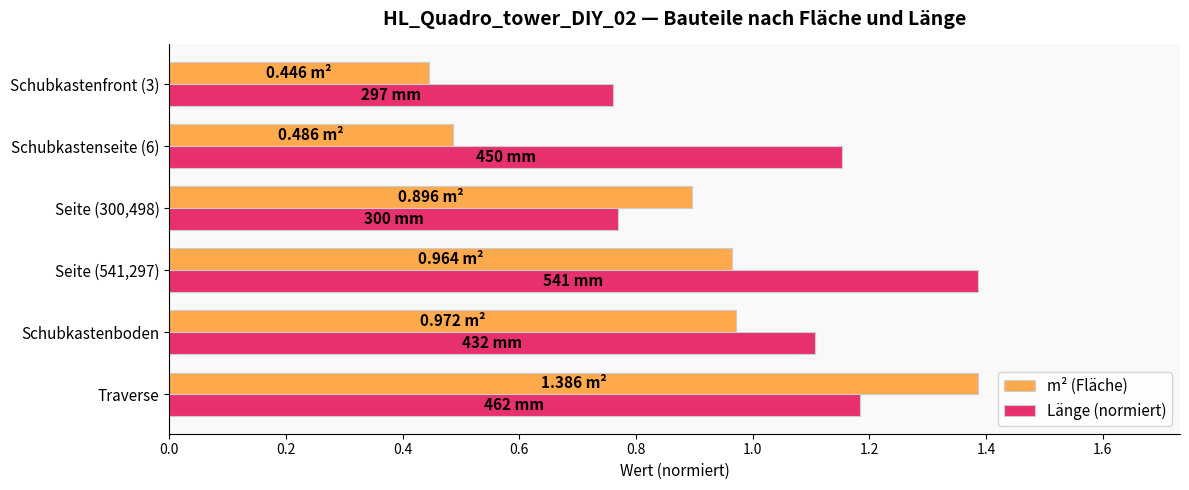

Where is Länge (normiert) nearest to the value 1?

Schubkastenboden